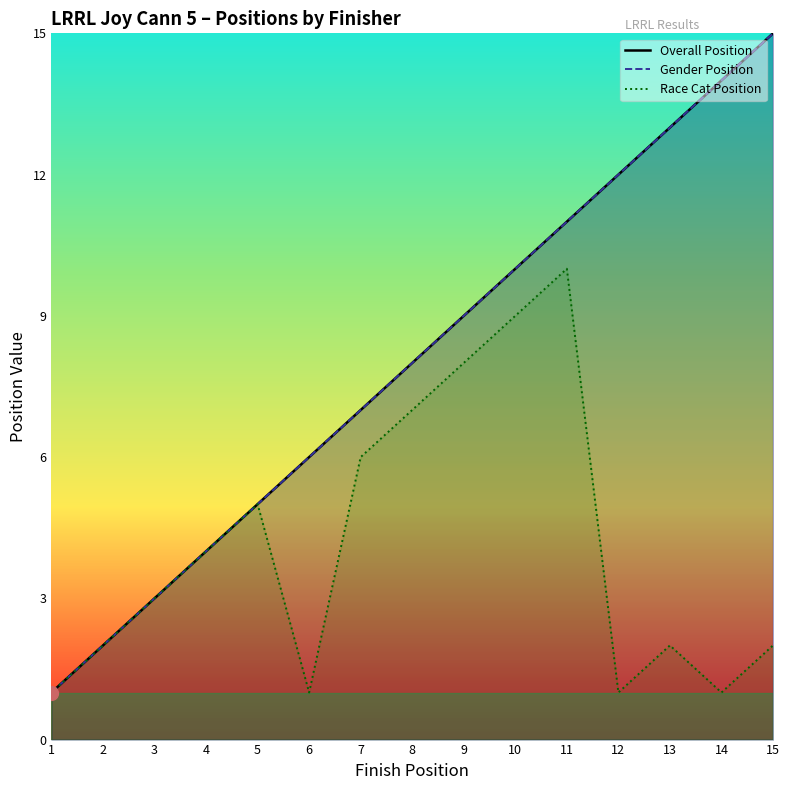

How many series are shown in this chart?

3